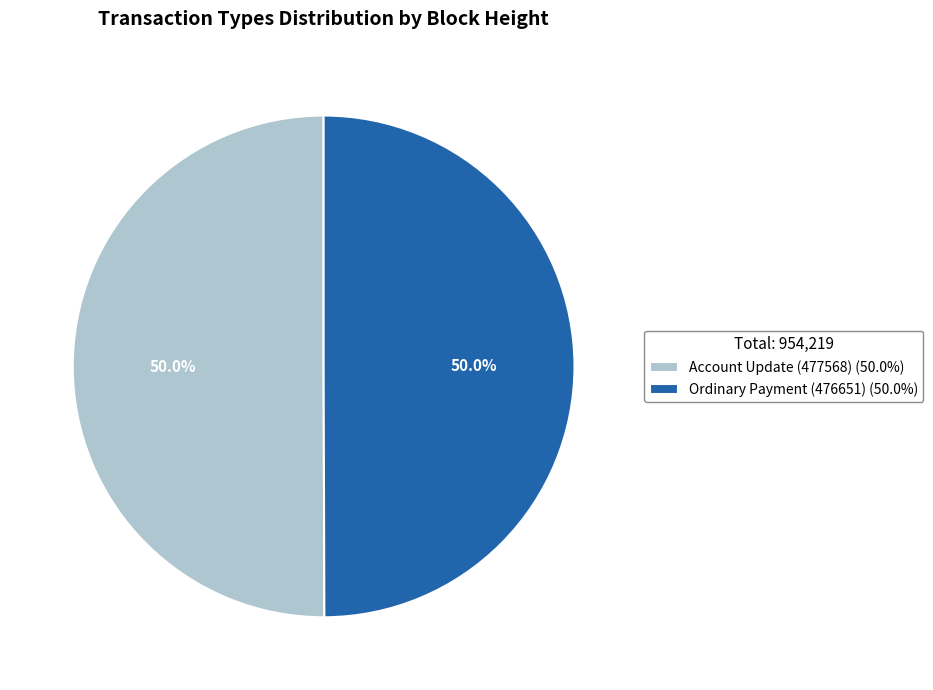

Is the sum of Ordinary Payment (476651) (50.0%) and Account Update (477568) (50.0%) greater than half?

Yes